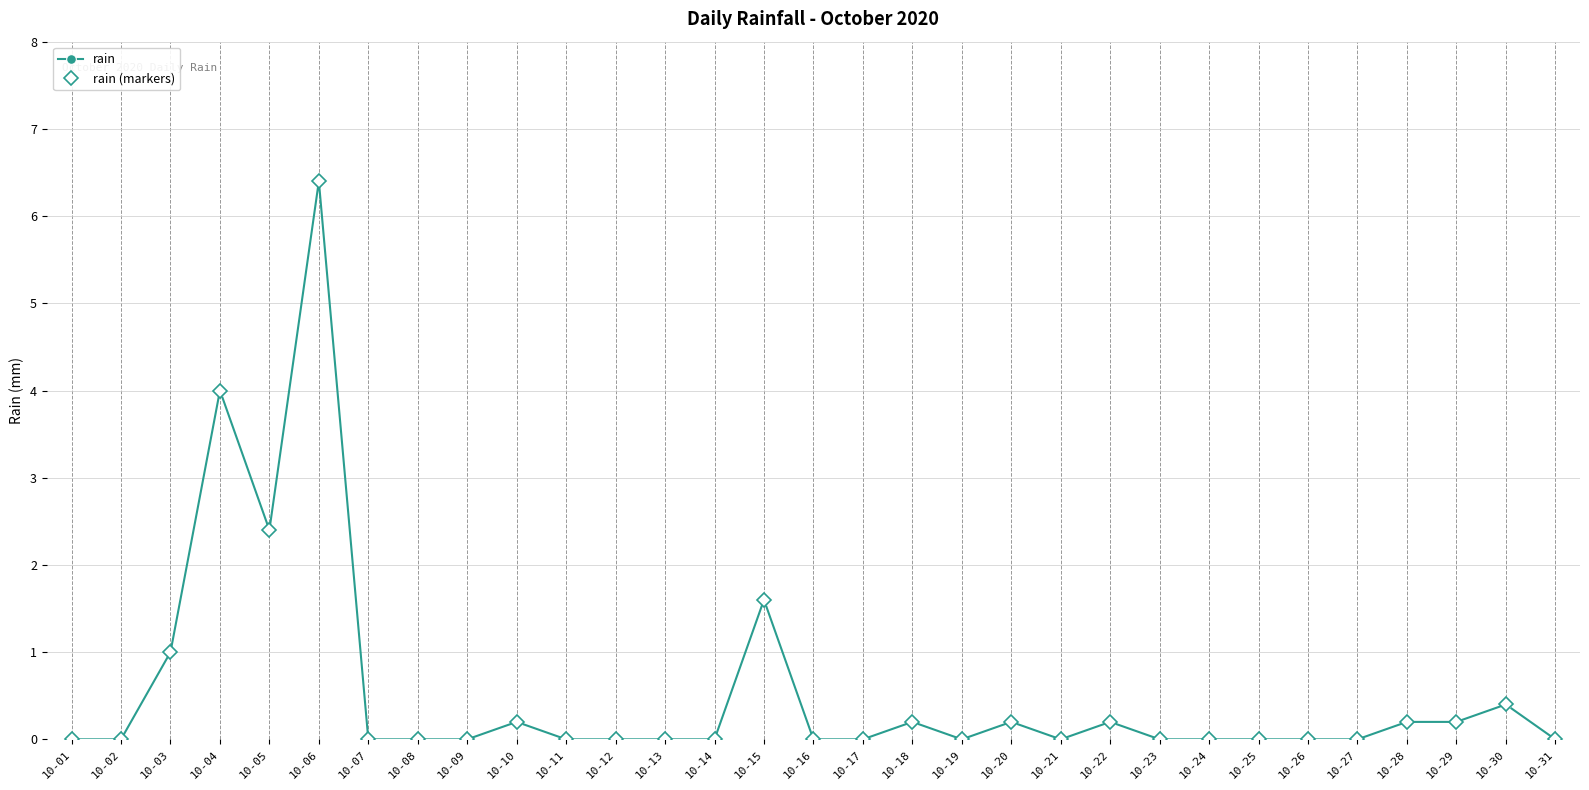

Does the chart have visible grid lines?

Yes